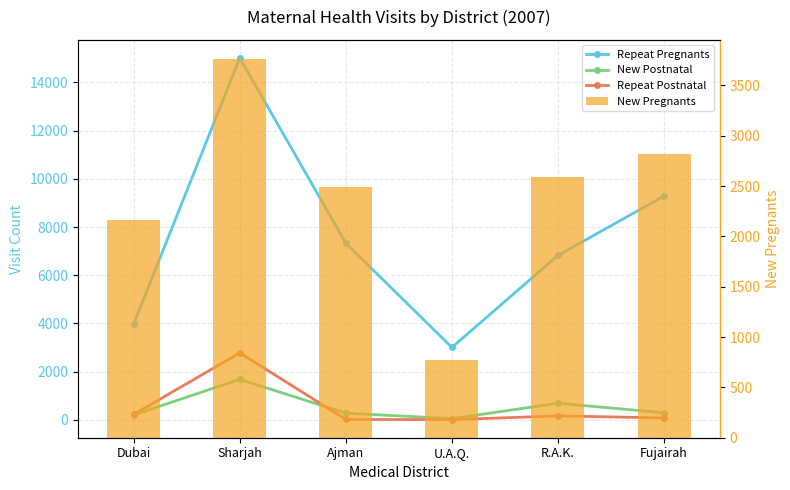

Is it true that New Pregnants equals 1691 at R.A.K.?

False